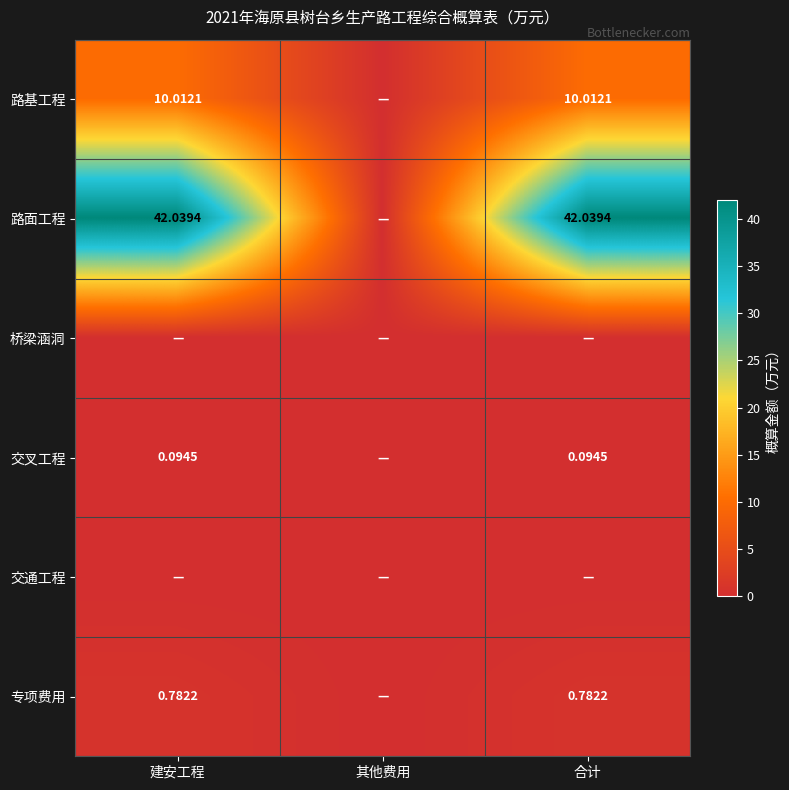

Is the value of 交叉工程 at 建安工程 greater than the value of 专项费用 at 建安工程?

No